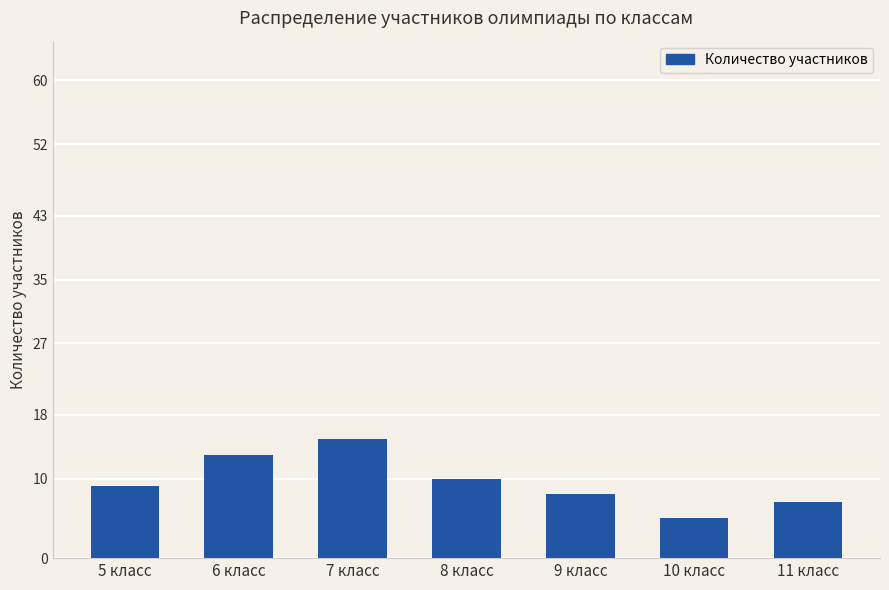

What position from the right is 6 класс?

6